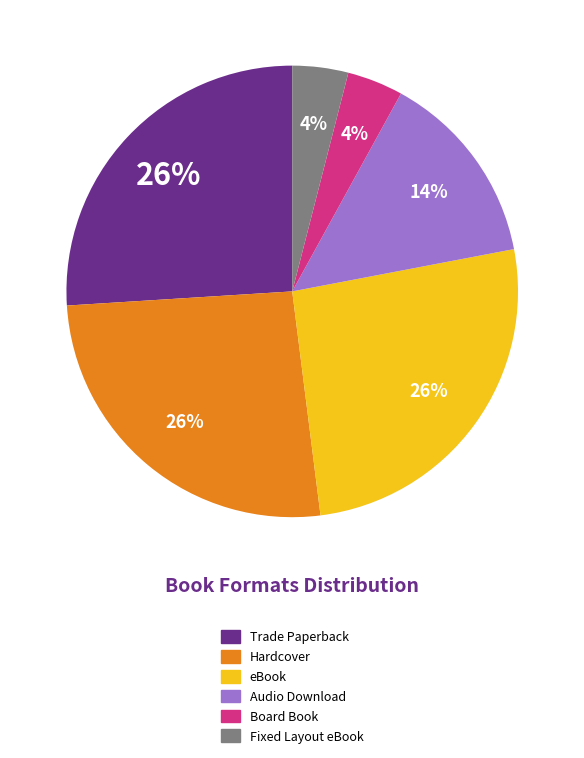

How many slices are in this pie chart?

6